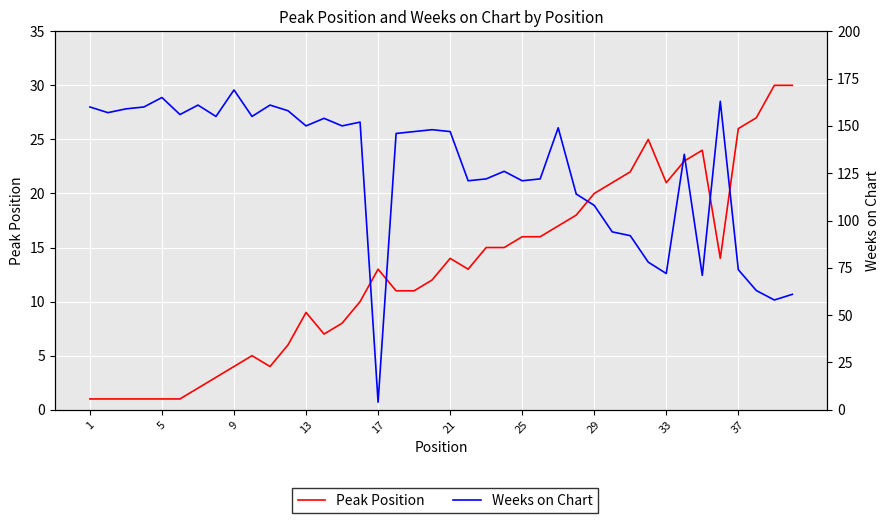

What is the minimum value shown in the chart?

1